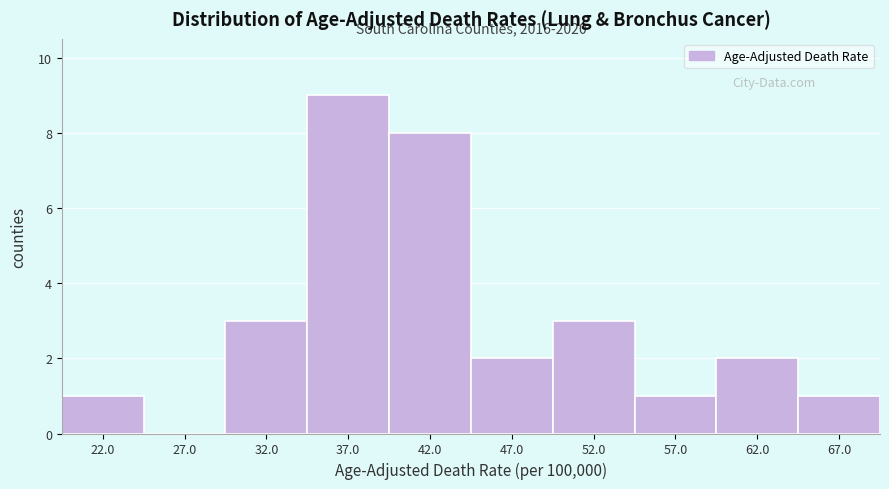

Over which range of the x-axis is the bar tallest?

35 to 40